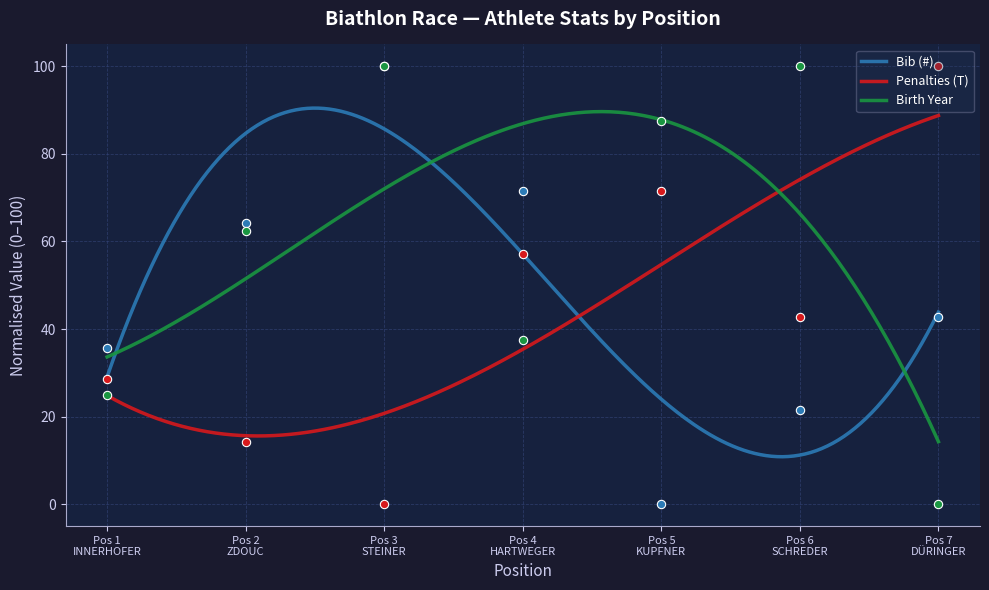

What is the highest value of the Bib (#) series?

90.5